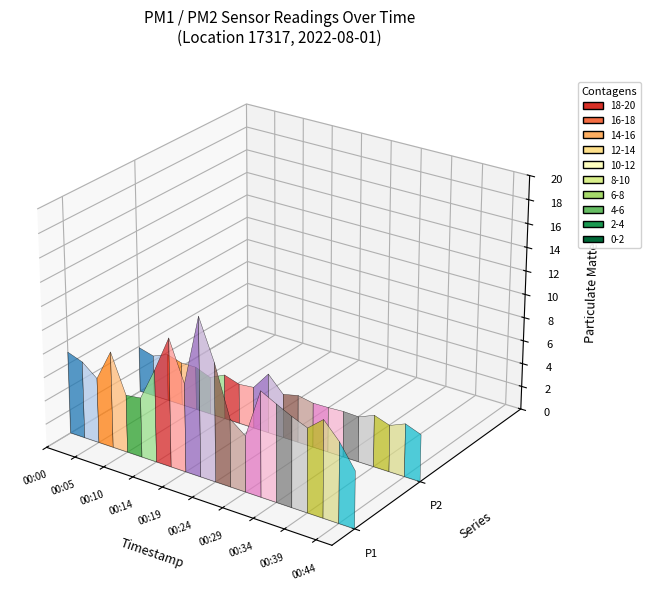

Reading left to right, what are all the values shown in this chart?

P1: 7.0	6.5	5.5	8.2	4.9	5.1	7.8	10.9	7.5	13.4	10.1	5.8	4.8	8.9	8.2	7.6	7.1	8.2	6.8	4.8
P2: 3.9	3.5	4.0	3.7	3.7	3.2	3.8	3.4	3.5	5.1	3.8	4.0	3.8	3.8	3.9	3.9	4.4	4.0	4.5	4.0